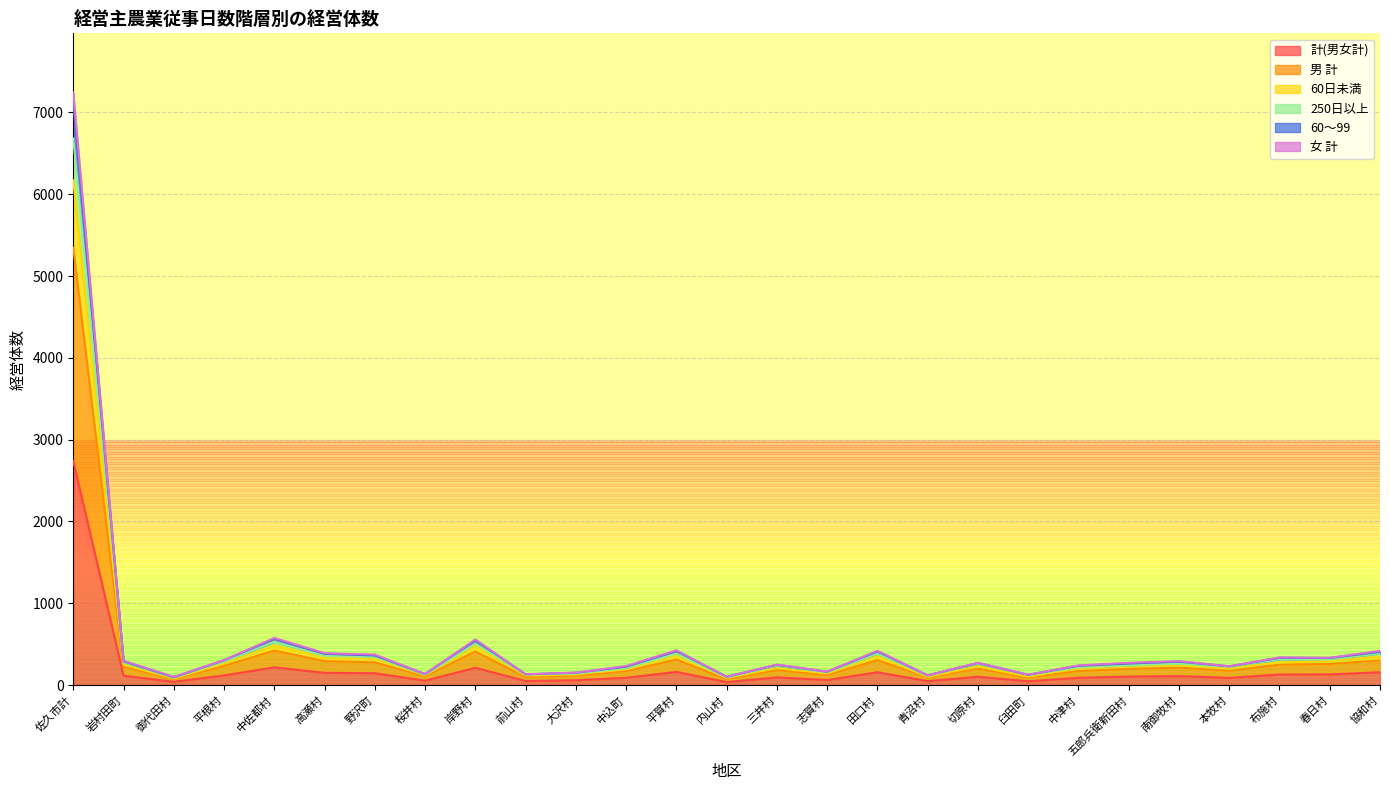

What is the average value of the 男 計 series?

396